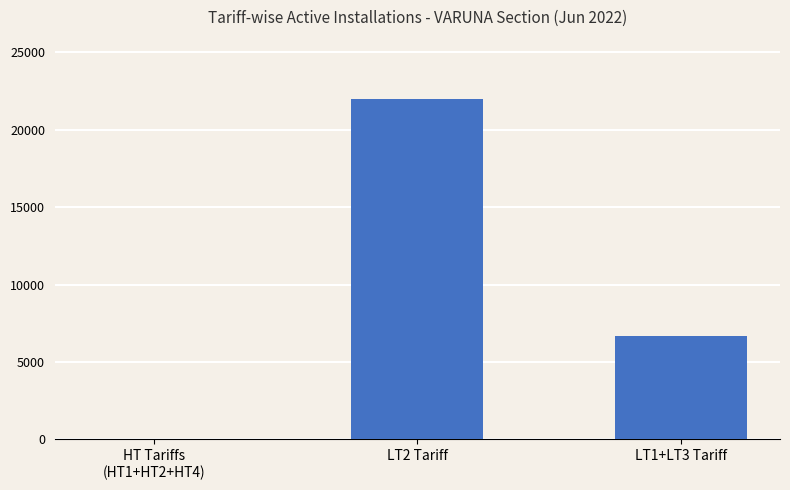

What is the sum of all values?

28713